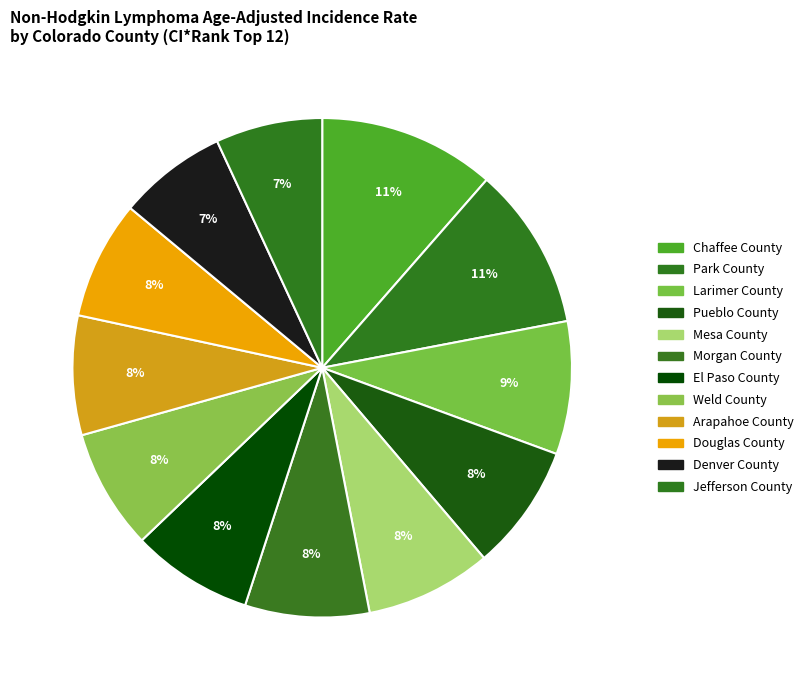

Count the number of slices in the pie.

12